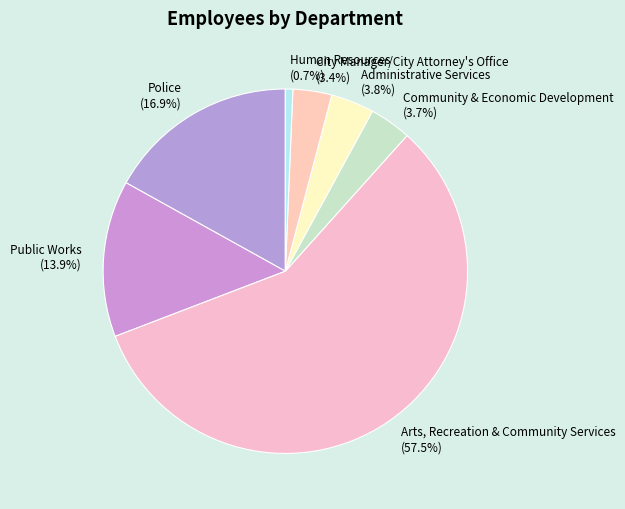

Combined, do Arts, Recreation & Community Services and Administrative Services account for over 50%?

Yes